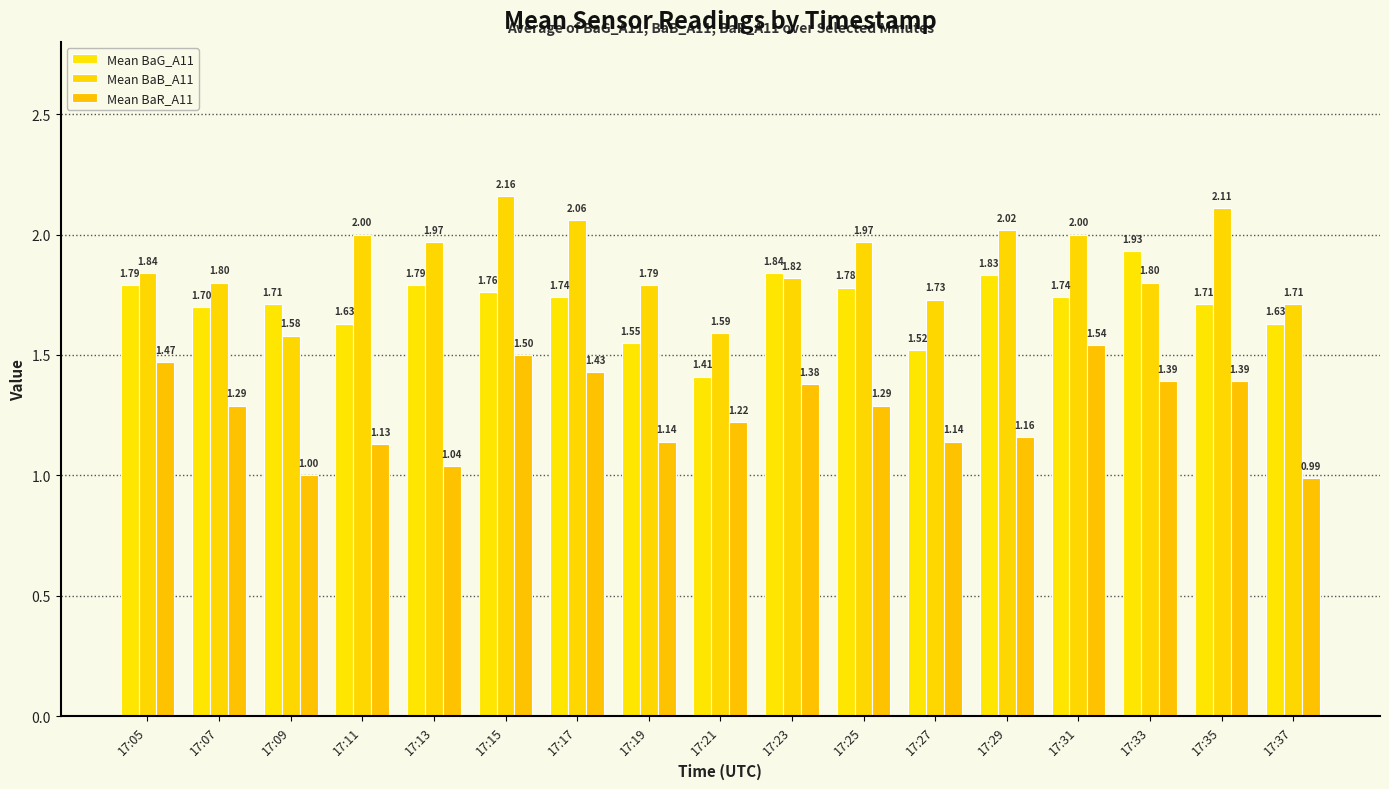

Is the value of Mean BaG_A11 at 17:23 greater than the value of Mean BaB_A11 at 17:15?

No